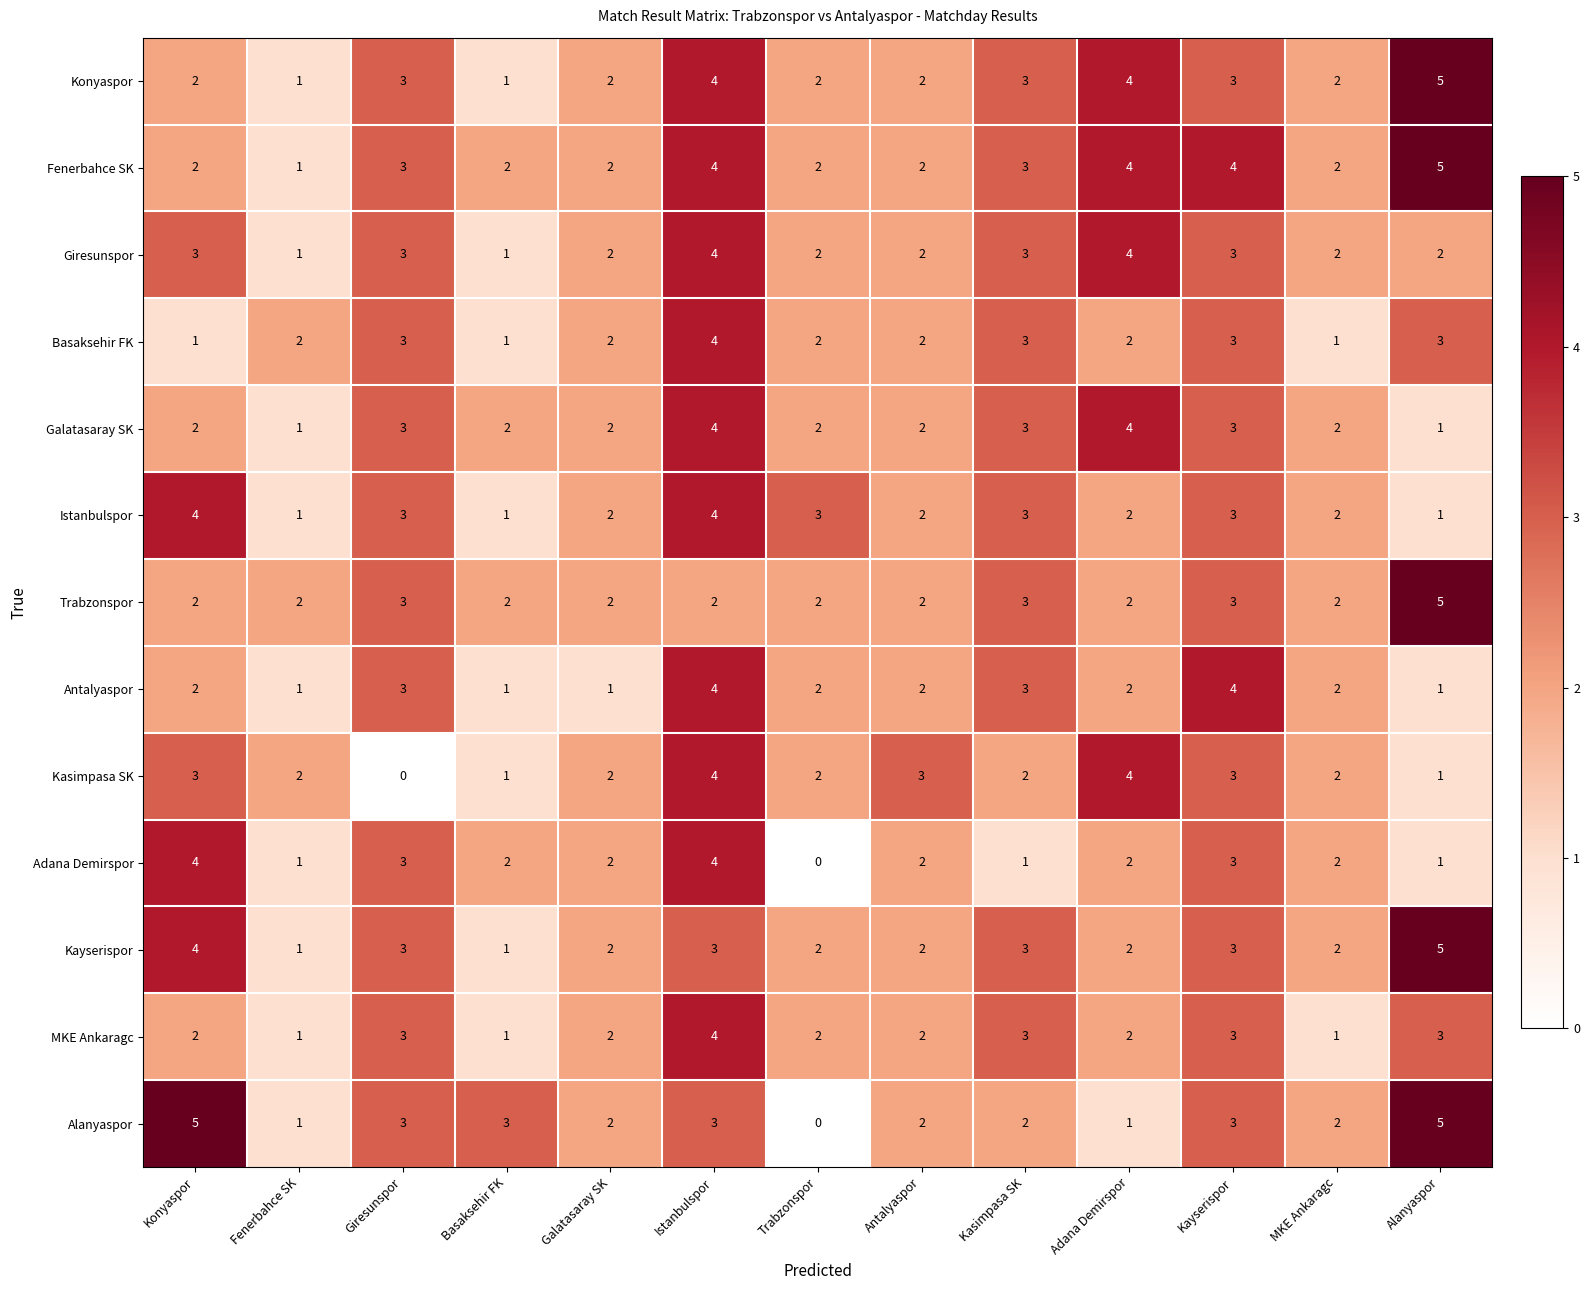

Which series has the largest range (max minus min)?

Alanyaspor